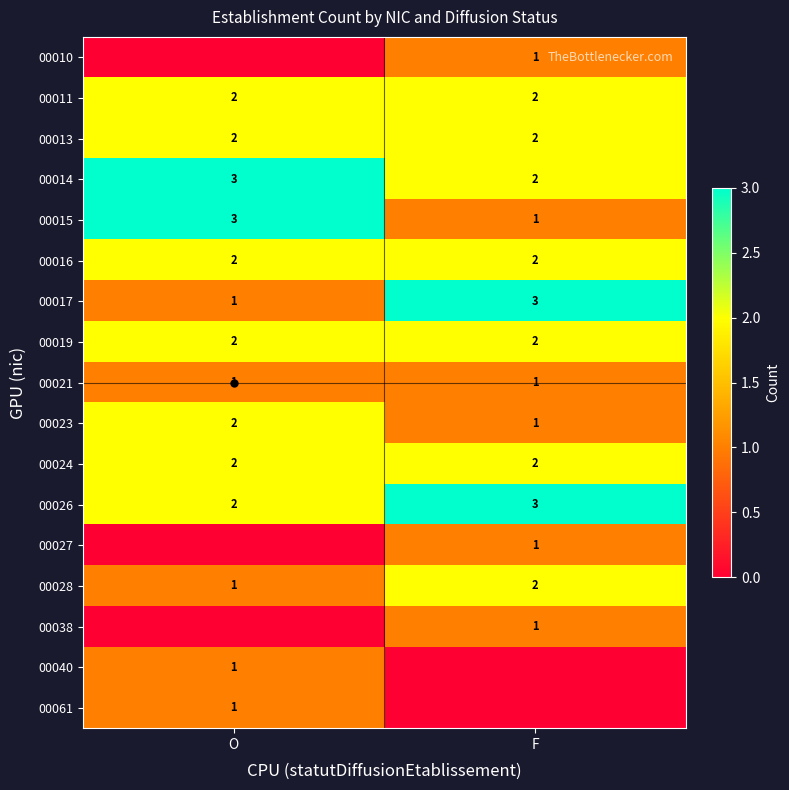

Where is 00014 nearest to the value 2?

F